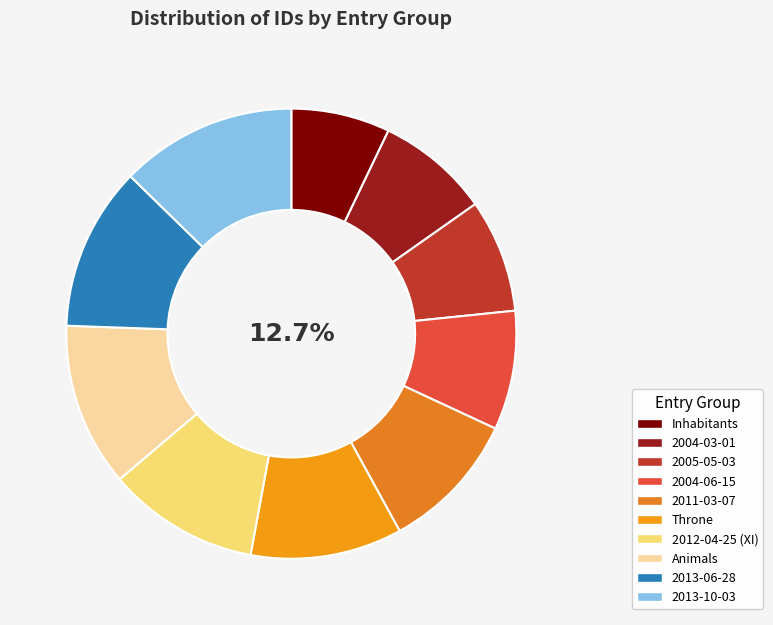

What is the largest slice in the pie chart?

2013-10-03